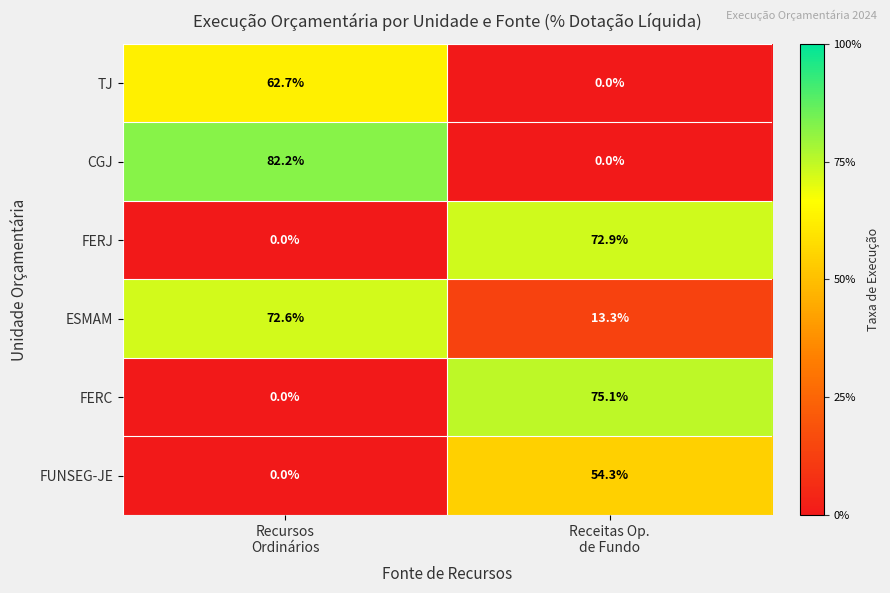

What is the maximum value shown in the chart?

82.2